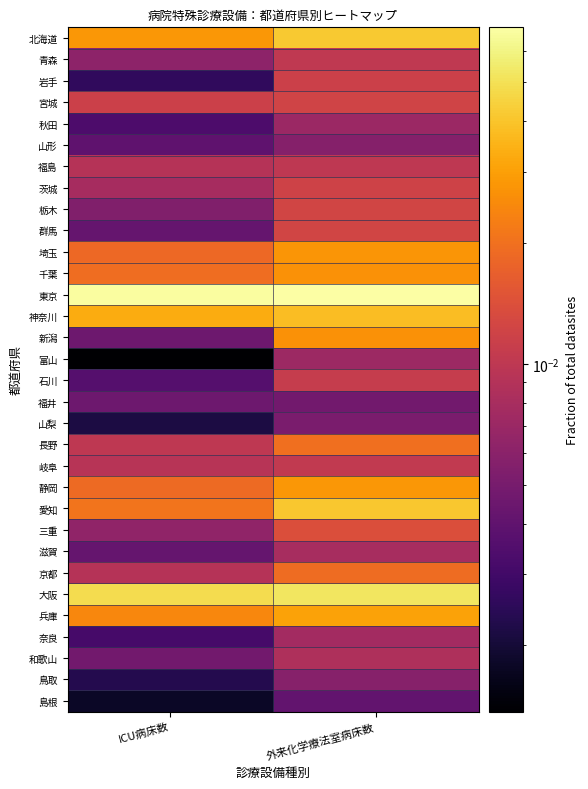

At how many categories does at least one series exceed 0?

2